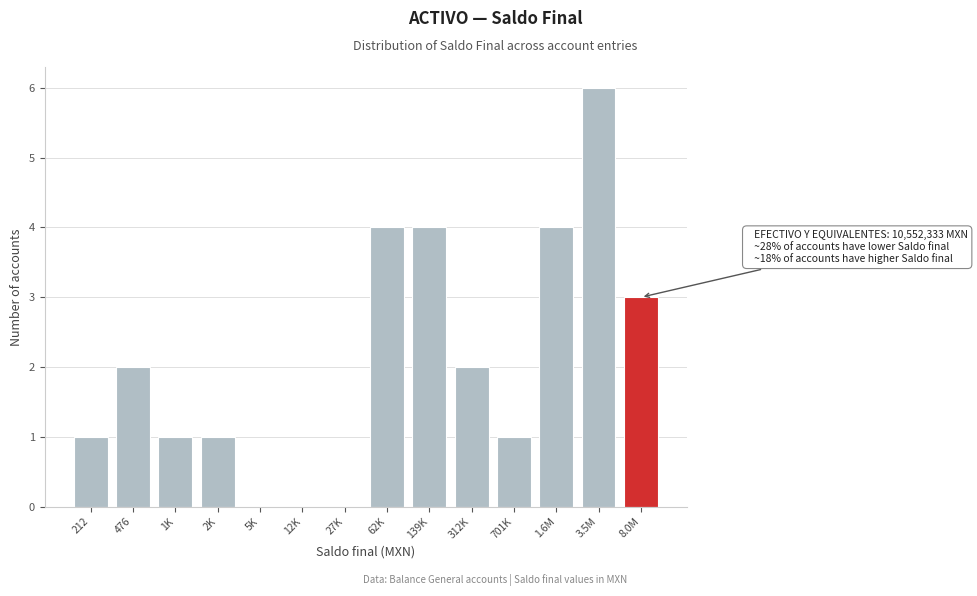

Reading left to right, extract all data points from this chart.

212=1	476=2	1K=1	2K=1	5K=0	12K=0	27K=0	62K=4	139K=4	312K=2	701K=1	1.6M=4	3.5M=6	8.0M=3